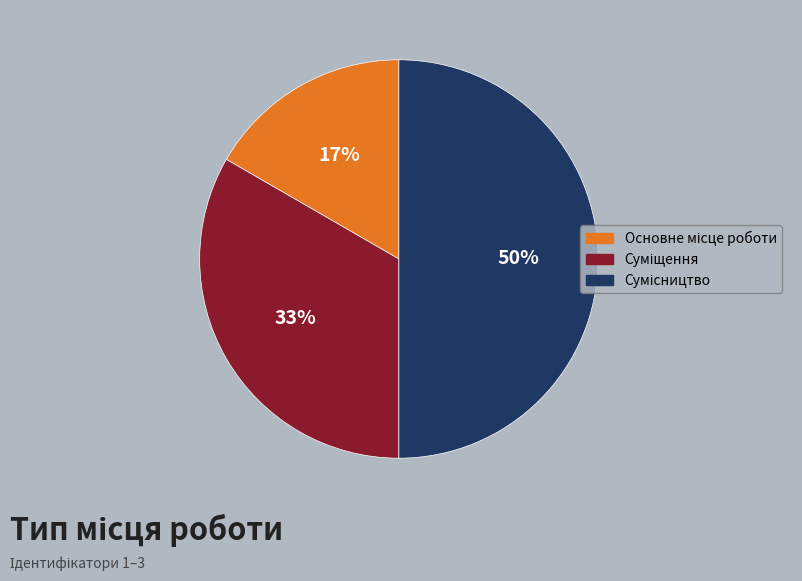

To the nearest percent, what is the difference between the largest and smallest slice percentages?

33%